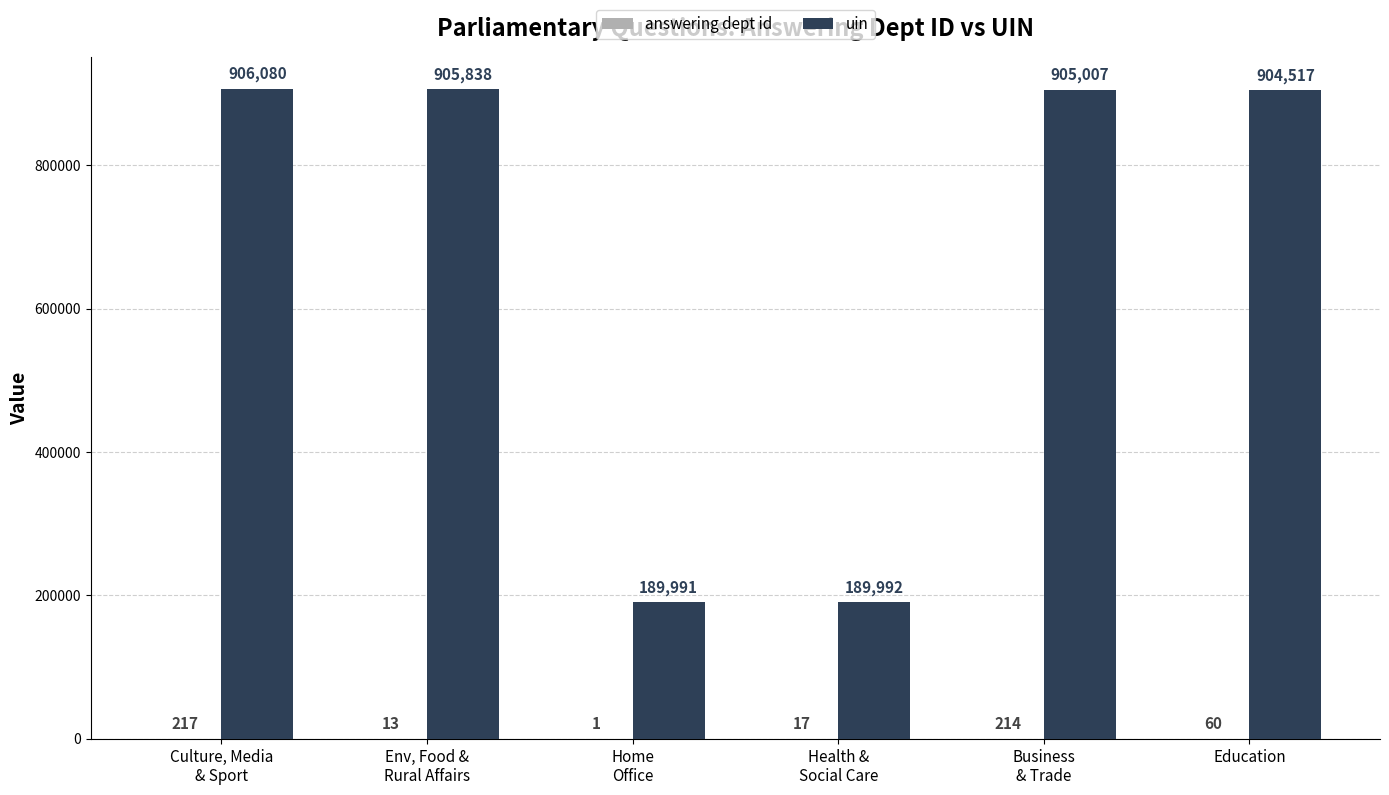

Is it true that uin equals 904517 at Education?

True